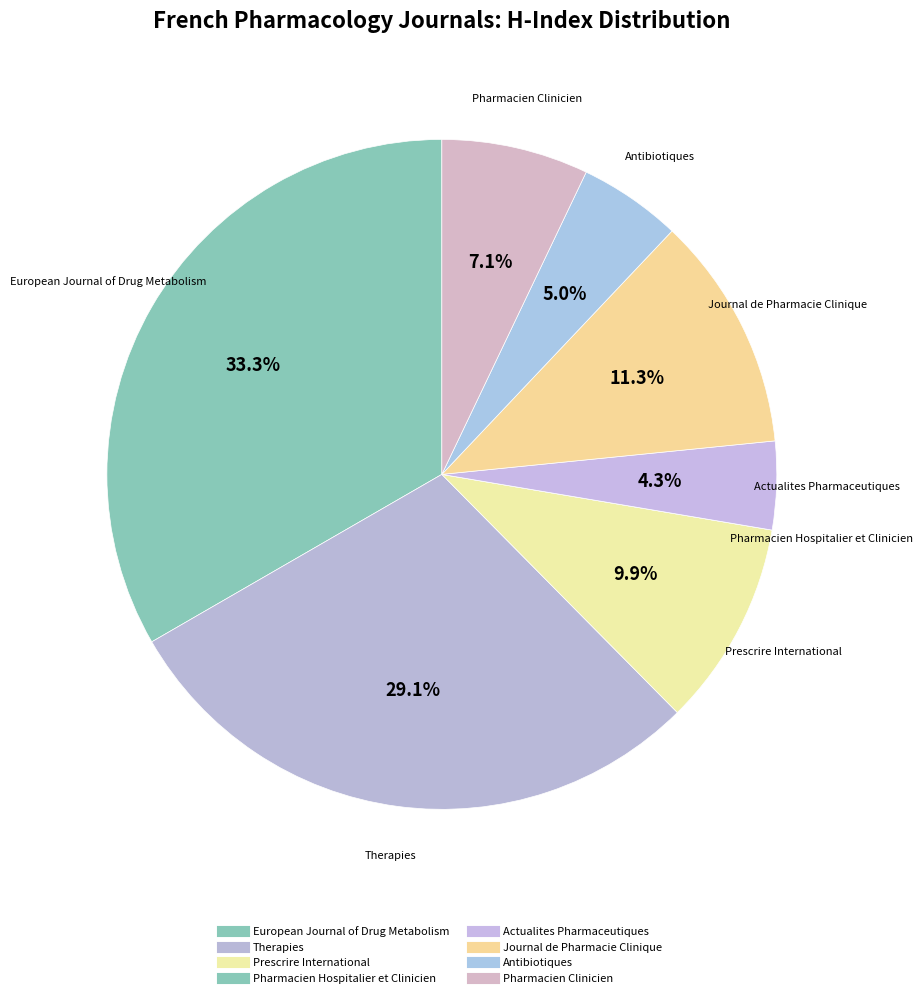

Which category has the biggest portion of the pie?

European Journal of Drug Metabolism